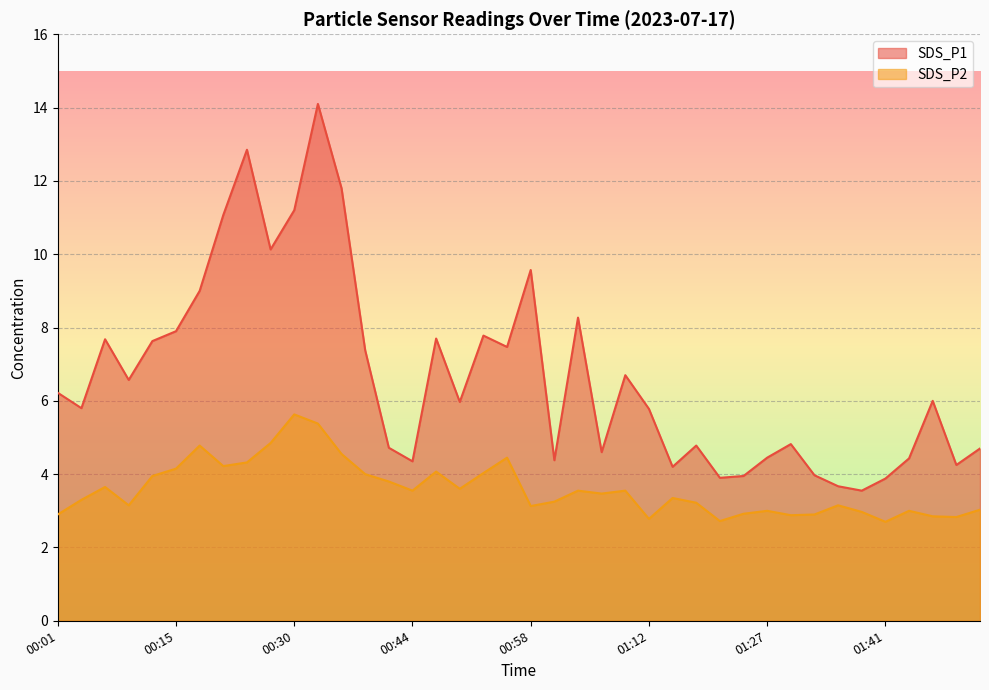

How many distinct data groups are displayed?

2